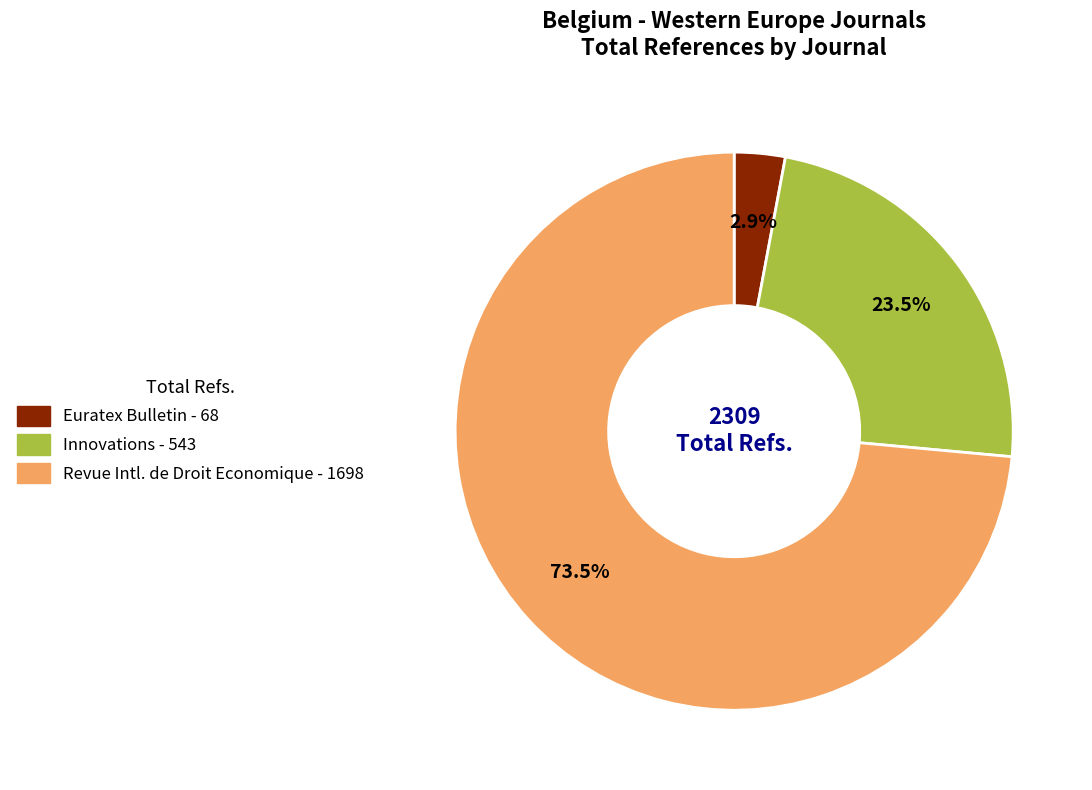

Is there any slice that represents more than half of the pie?

Yes